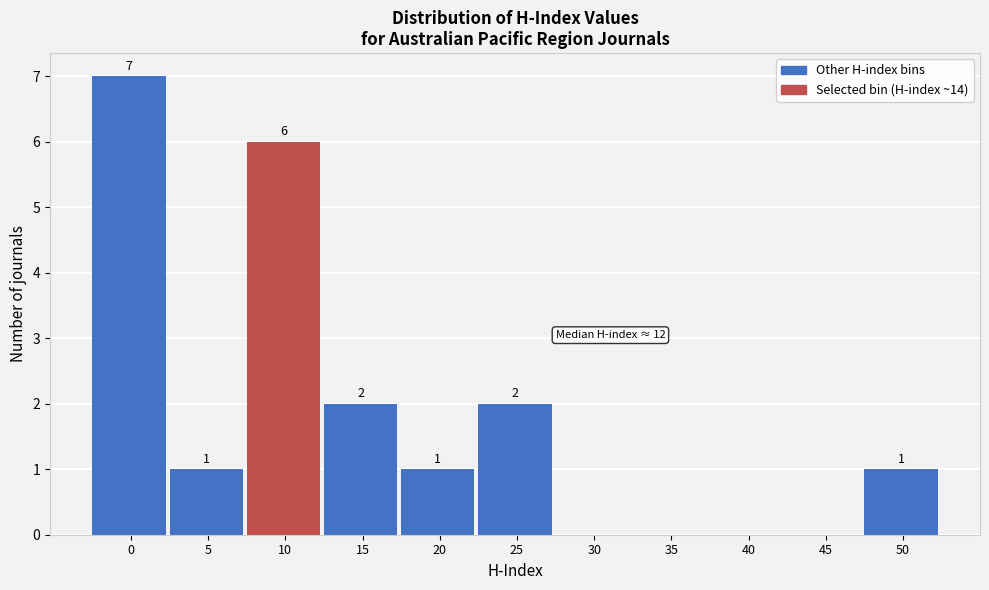

Reading right to left, list all the values displayed in this chart.

50=1	45=0	40=0	35=0	30=0	25=2	20=1	15=2	10=6	5=1	0=7